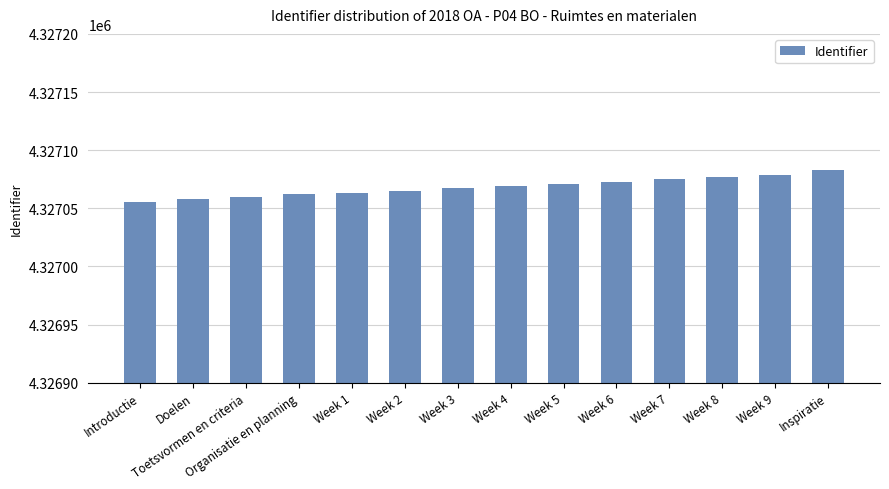

The value at Week 8 is 2625809. True or false?

False